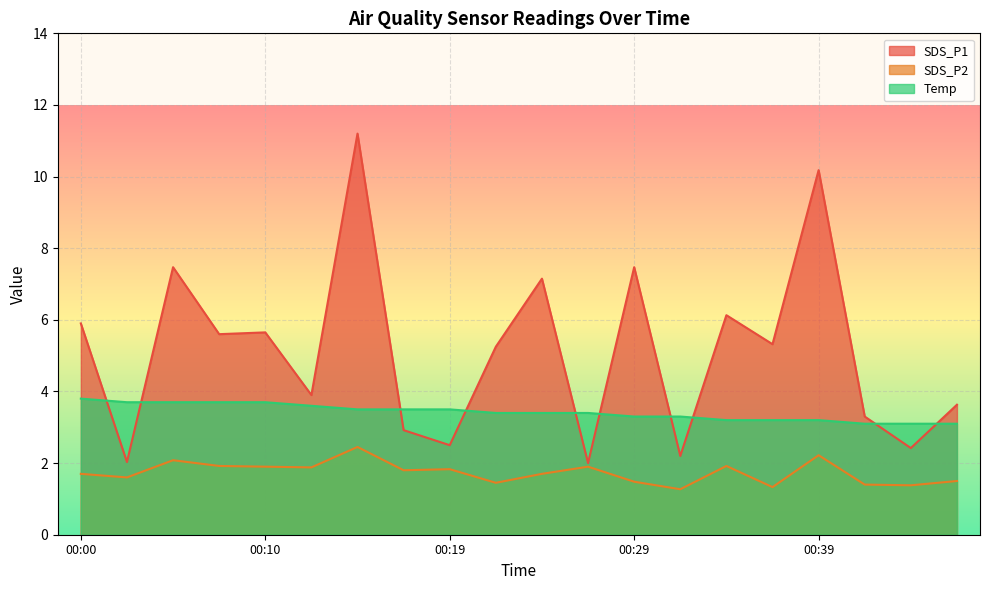

Between 00:32 and 00:44, which series saw the biggest shift?

SDS_P1